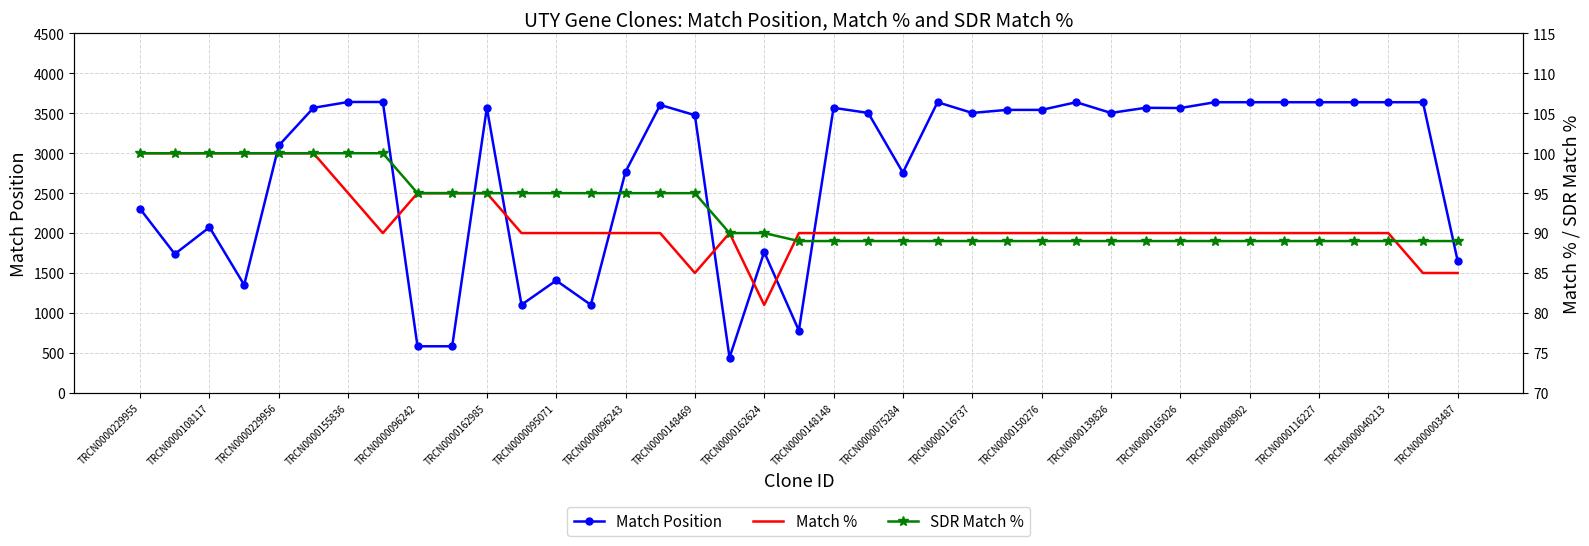

How many lines are shown in the chart?

3